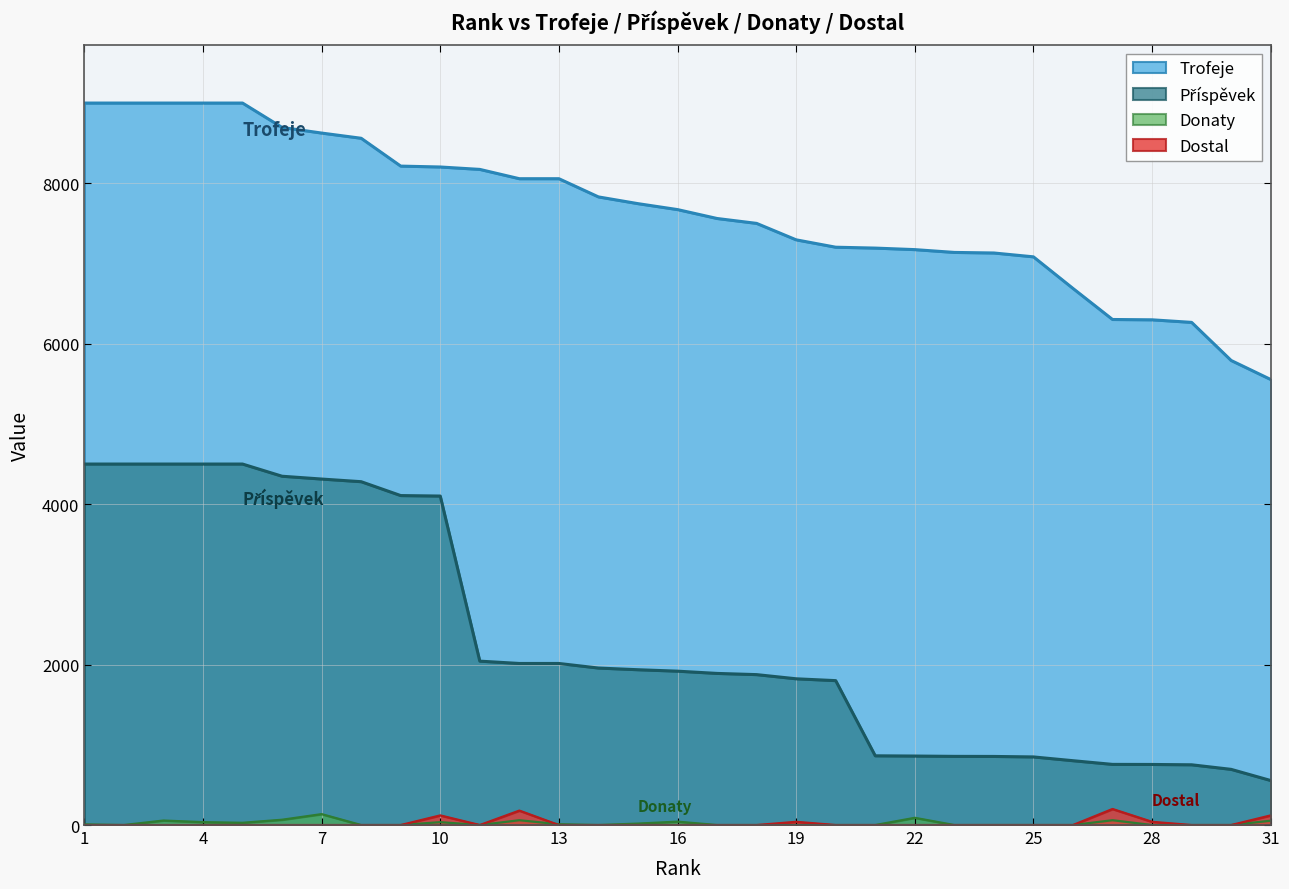

True or false: Příspěvek and Trofeje intersect in this chart.

False